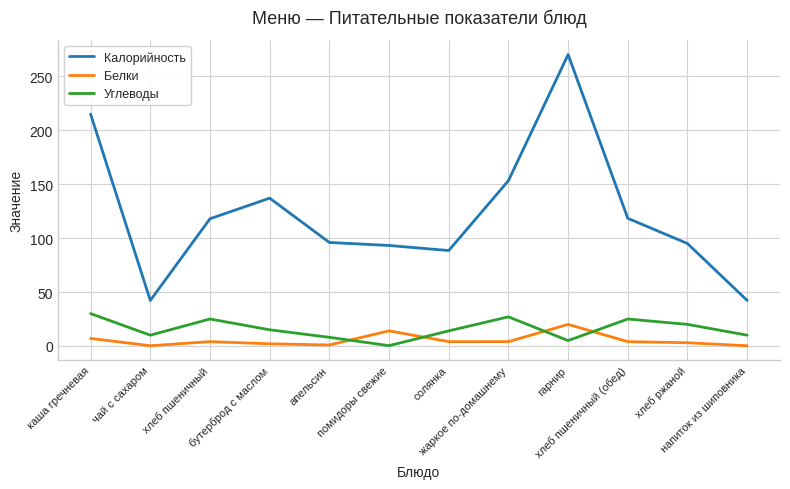

What is the difference between the maximum and minimum values in the Углеводы series?

29.7